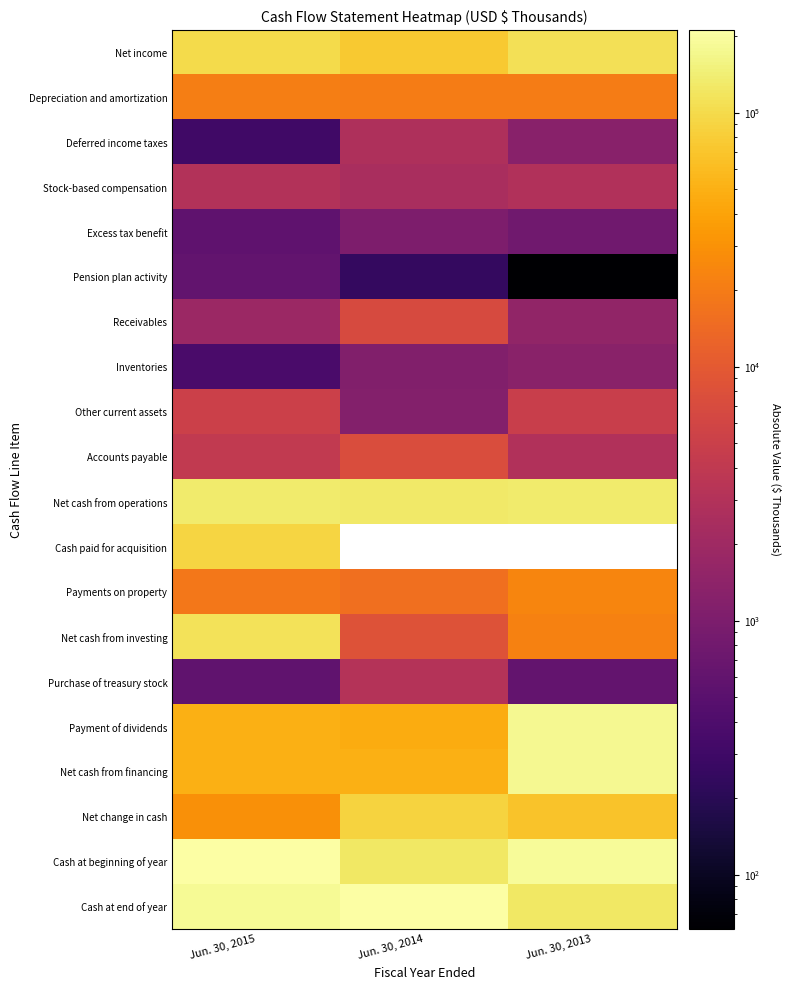

Which category has the highest value across all series?

Jun. 30, 2015